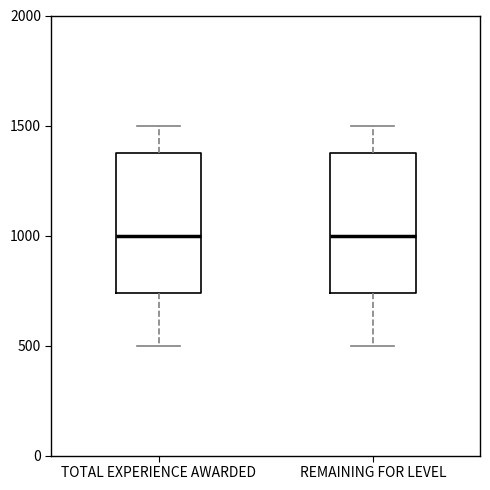

Reading left to right, read every box against the y-axis: the position of its median line, the range the box covers, and the ends of its whiskers. The values are not printed on the chart, so give them approximately, as read against the axis.

TOTAL EXPERIENCE AWARDED: median 1000, box 750 to 1400, whiskers 500 to 1500
REMAINING FOR LEVEL: median 1000, box 750 to 1400, whiskers 500 to 1500